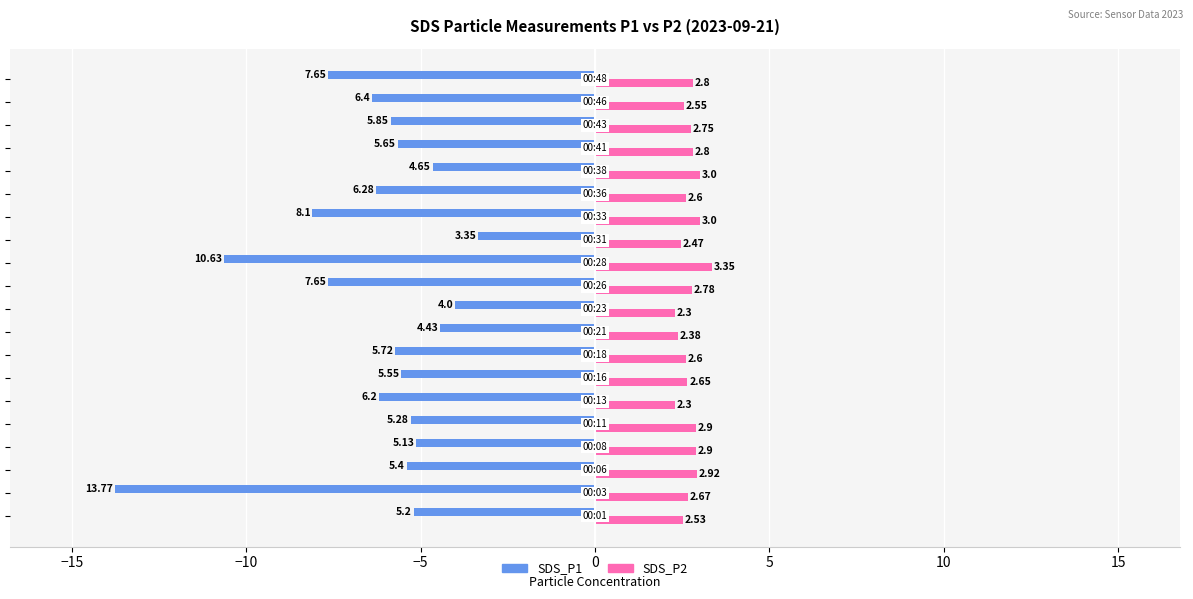

Which series has the widest spread of values?

SDS_P1